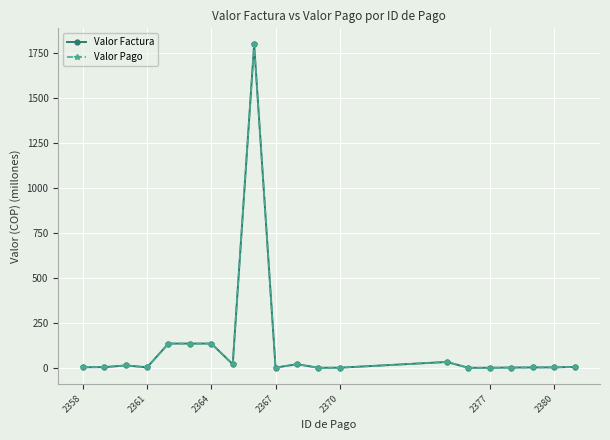

Is this an area chart (filled region under the line)?

No